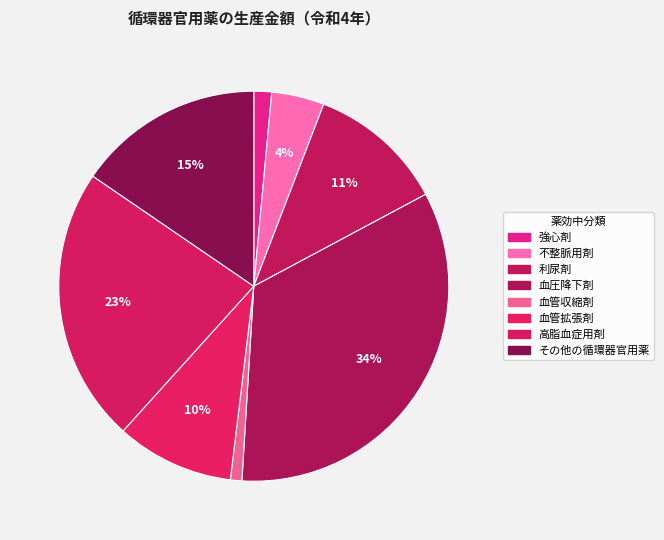

Rank the categories by value from lowest to highest.

血管収縮剤, 強心剤, 不整脈用剤, 血管拡張剤, 利尿剤, その他の循環器官用薬, 高脂血症用剤, 血圧降下剤